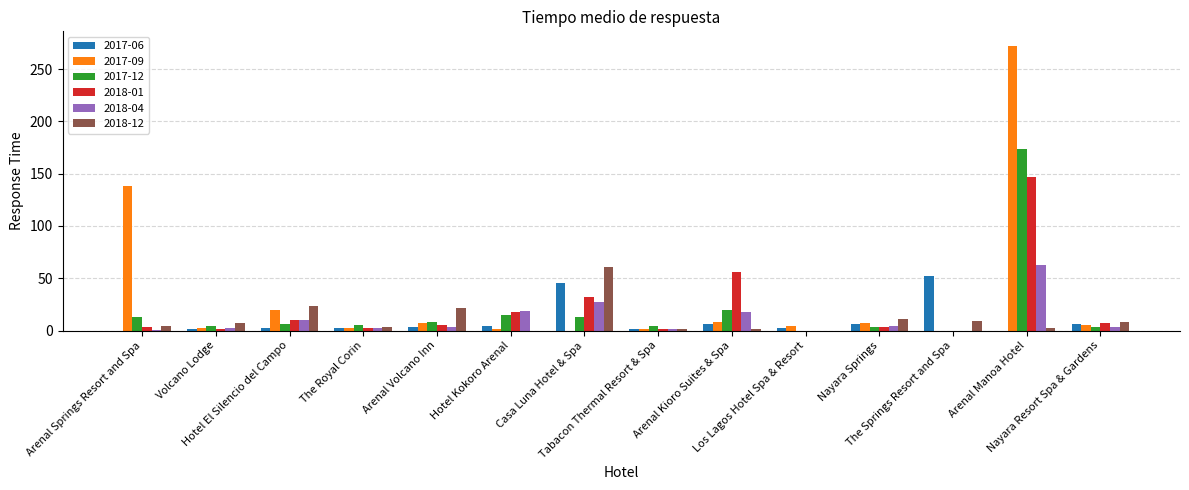

How many distinct data groups are displayed?

6